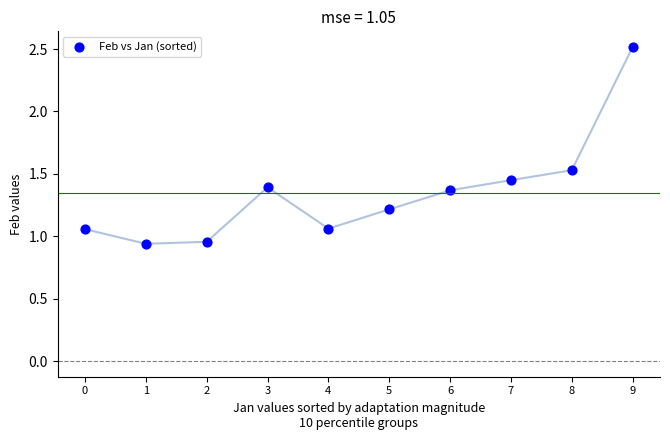

What is the range of Y values (max minus min)?

1.6